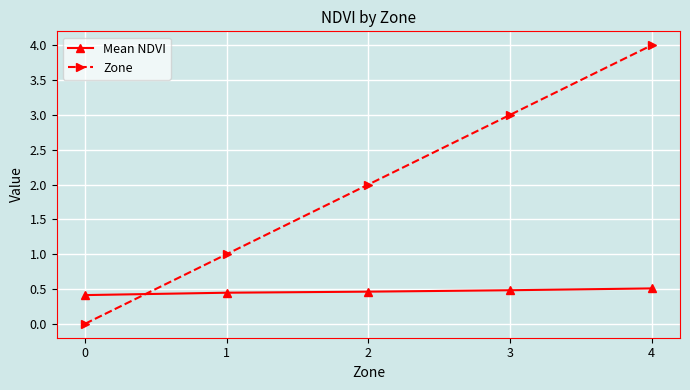

Is the value of Mean NDVI at 0 greater than the value of Zone at 2?

No